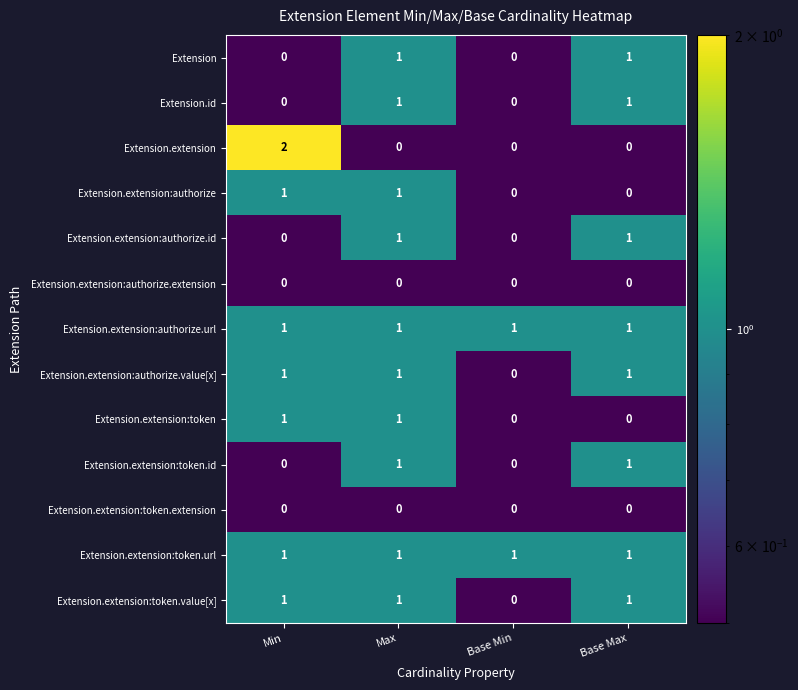

Where is Extension.extension:token.value[x] nearest to the value 0?

Base Min